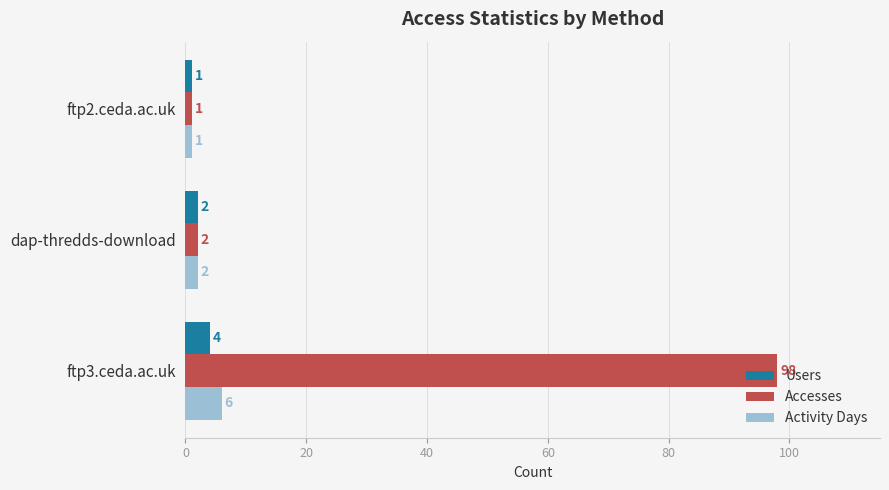

Where is Activity Days nearest to the value 3?

dap-thredds-download